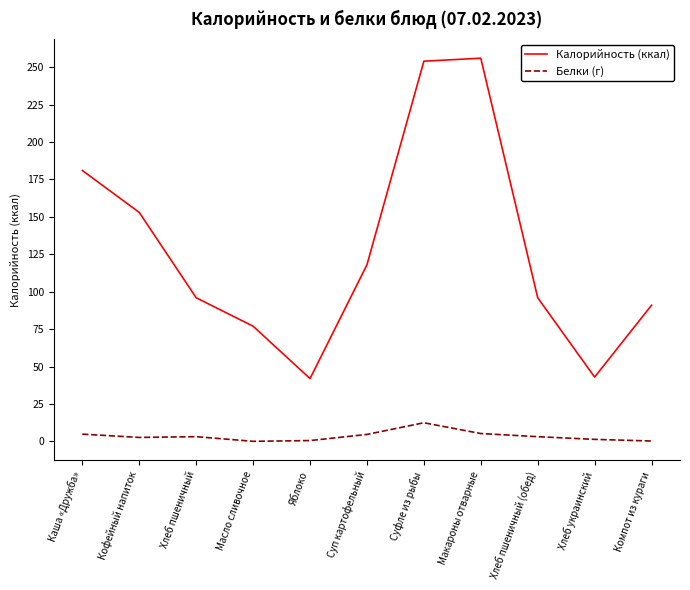

What is the total value across all series at Кофейный напиток?

155.7